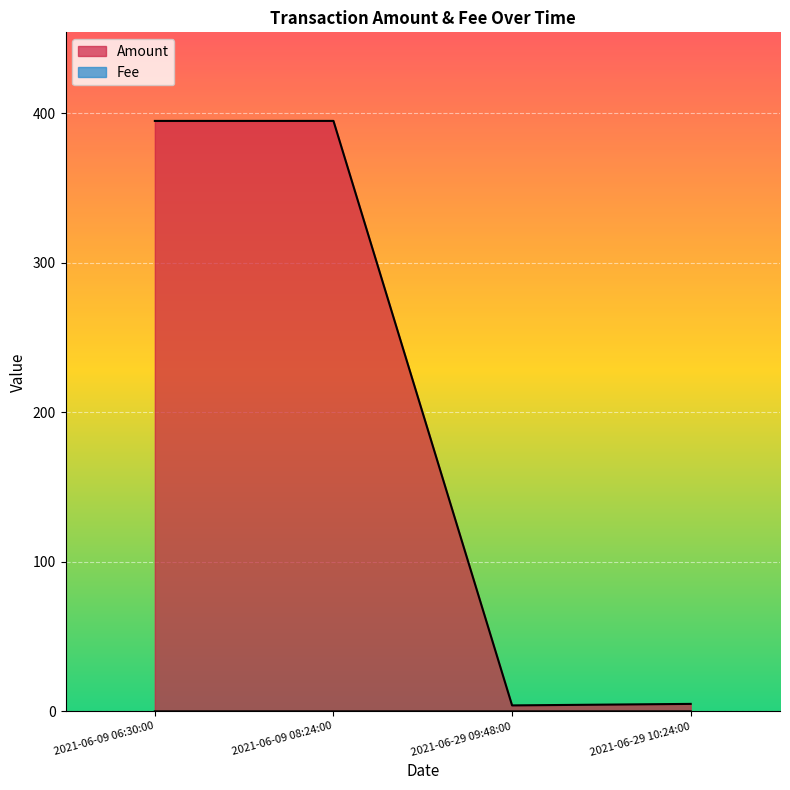

What is the label of the 2nd point from the right?

2021-06-29 09:48:00